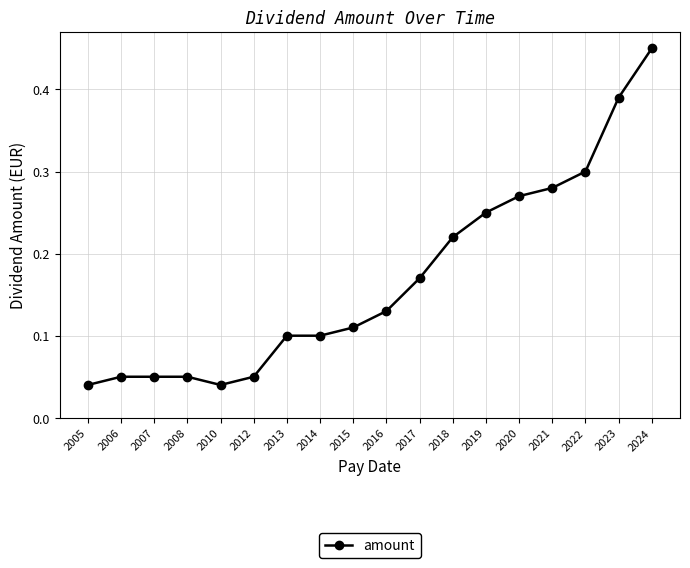

Which has a higher value, 2005 or 2016?

2016